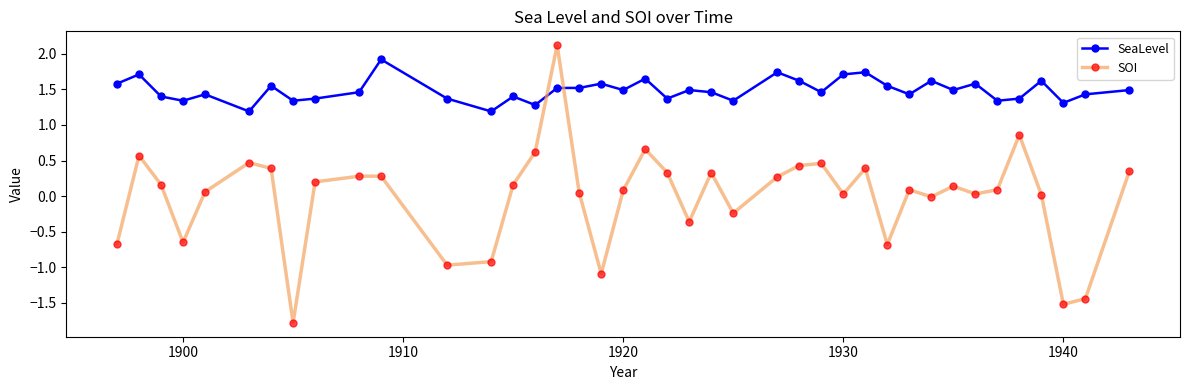

Rank the series by their average value, from lowest to highest.

SOI, SeaLevel